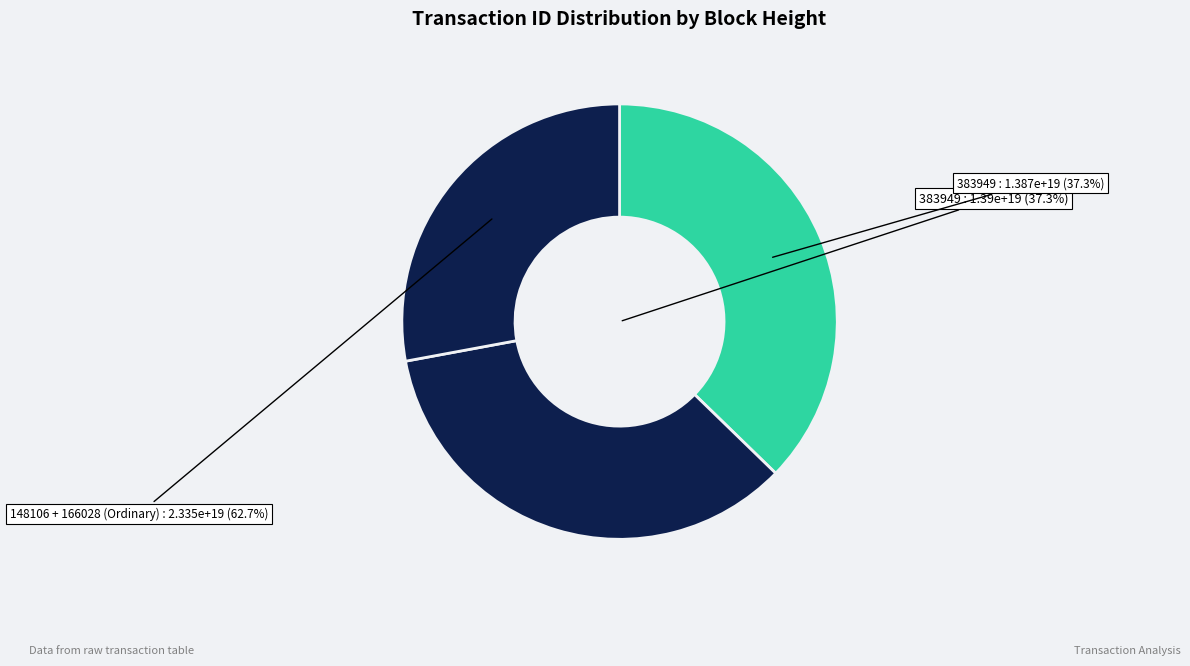

How many slices are in this pie chart?

3